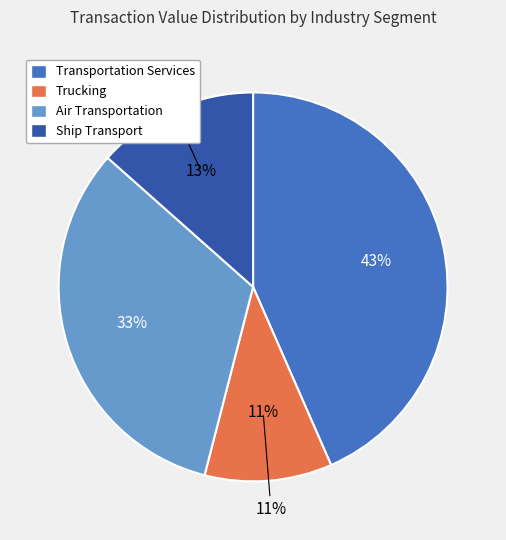

Is there a majority slice in this chart?

No